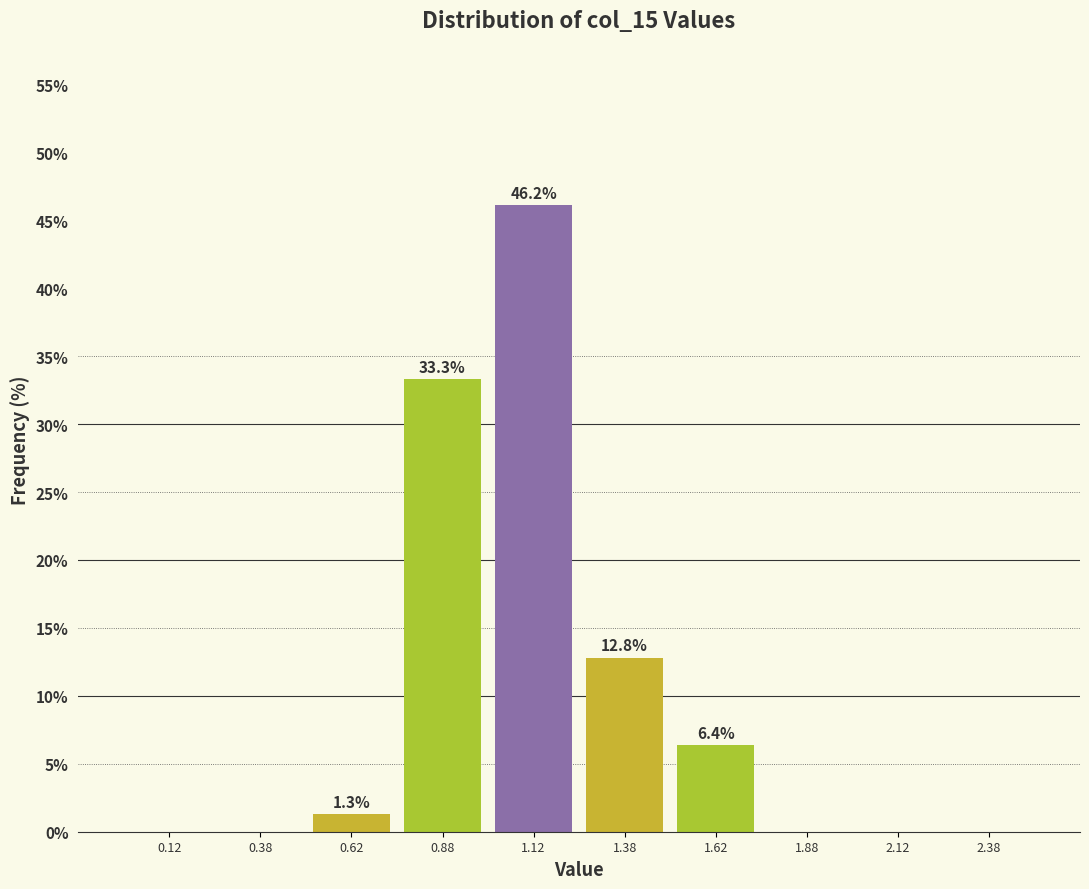

Which range on the x-axis has the tallest bar?

1.00 to 1.25